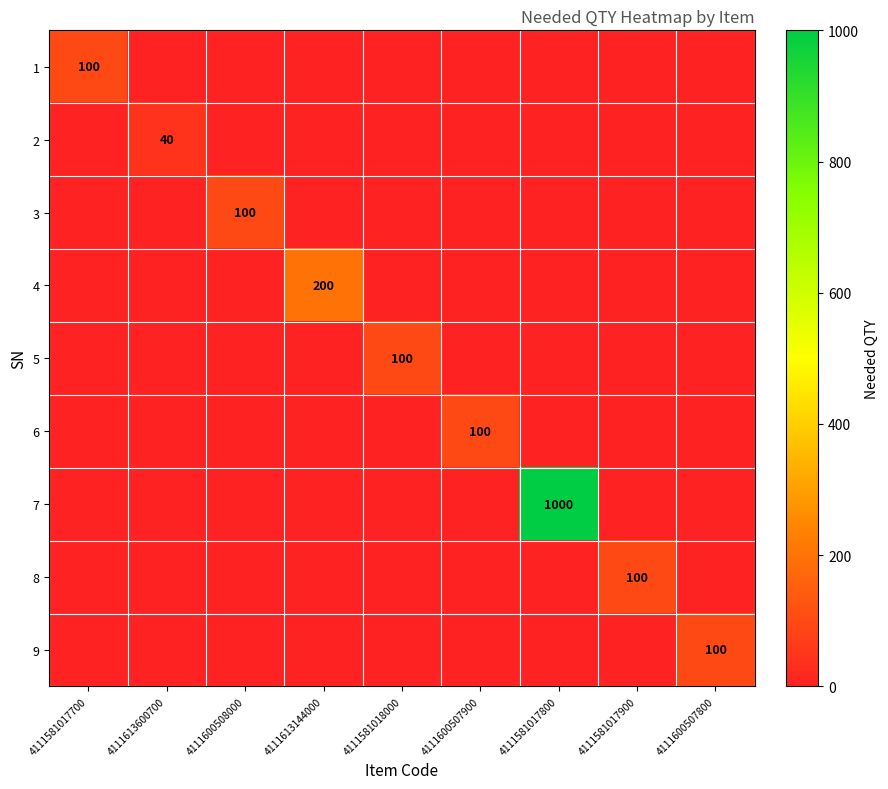

The 2 series shows 60 at 4111613600700. True or false?

False